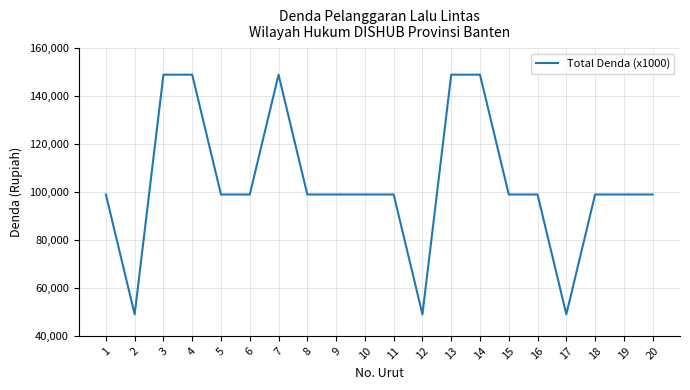

Which has a higher value, 11 or 17?

11